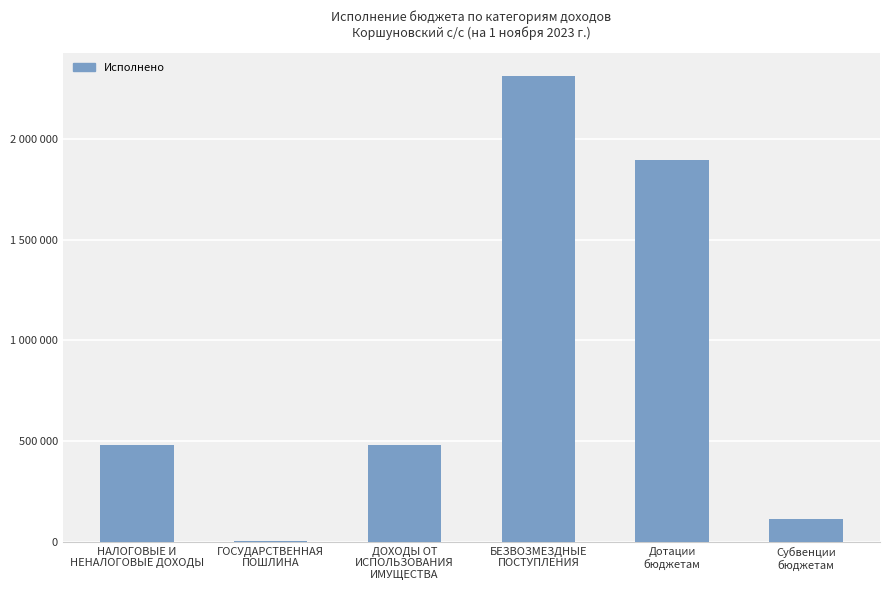

What is the sum of the values at БЕЗВОЗМЕЗДНЫЕ
ПОСТУПЛЕНИЯ and ДОХОДЫ ОТ
ИСПОЛЬЗОВАНИЯ
ИМУЩЕСТВА?

2791584.8